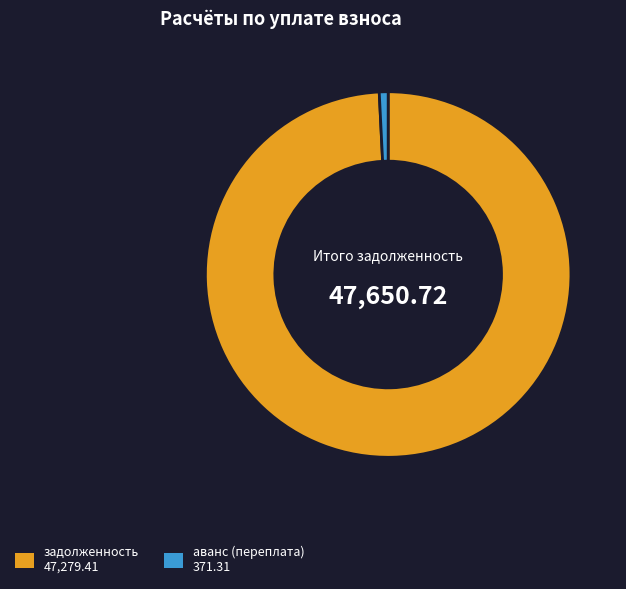

Is there any slice that represents more than half of the pie?

Yes